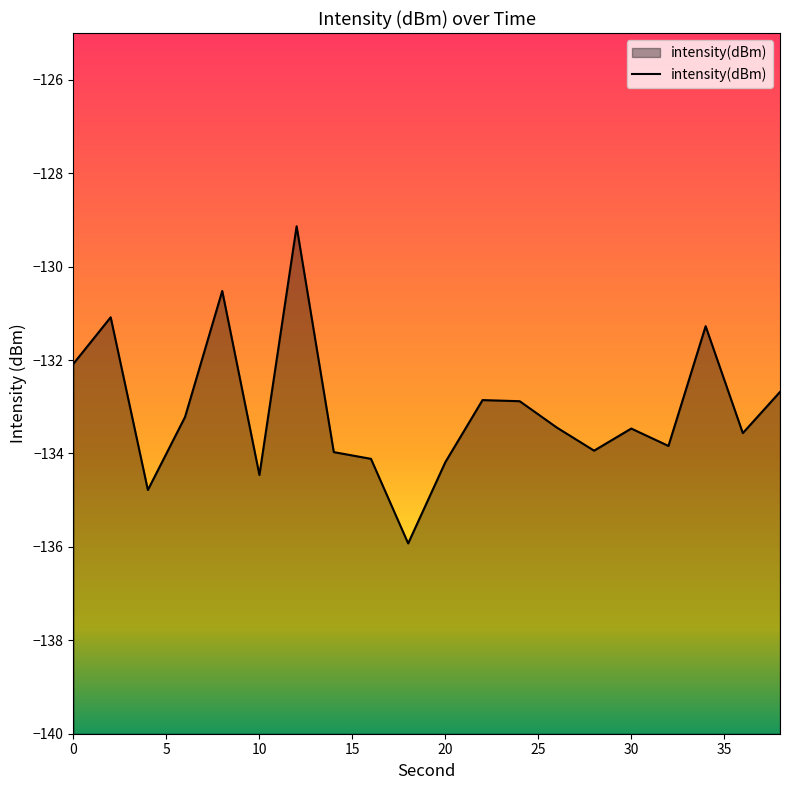

What is the minimum value shown in the chart?

-135.9